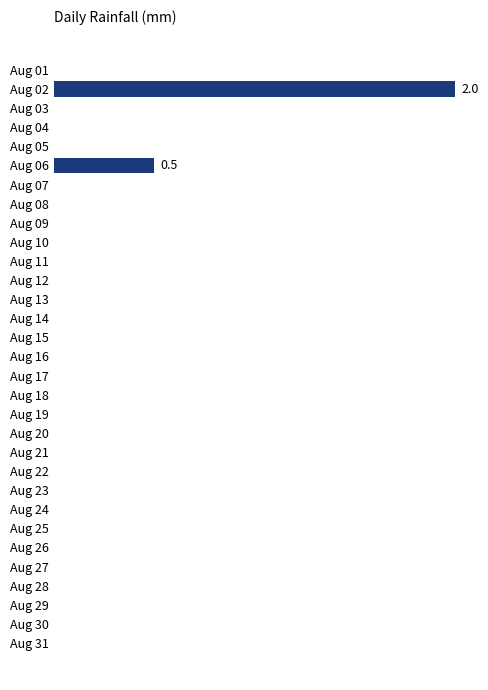

At which label is the value closest to 1?

Aug 06